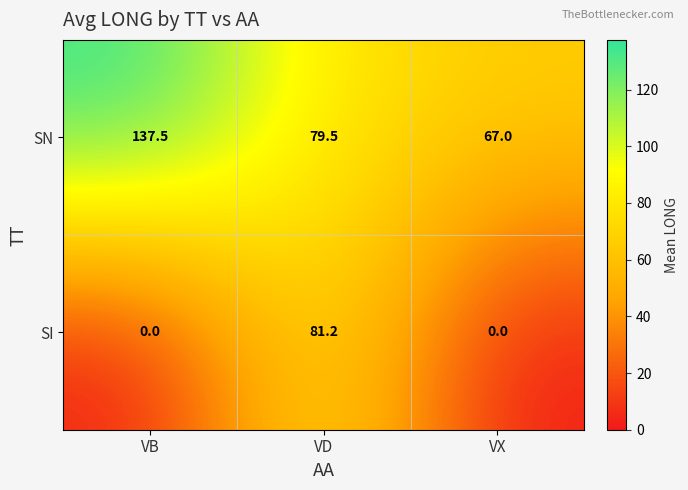

Which series has the largest range (max minus min)?

SI